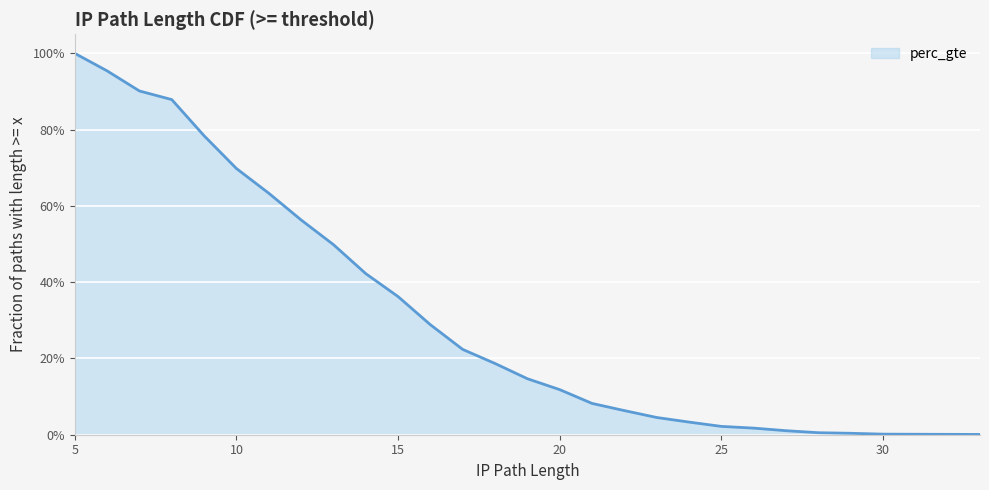

True or false: the data shows 0.6 at 11.

True